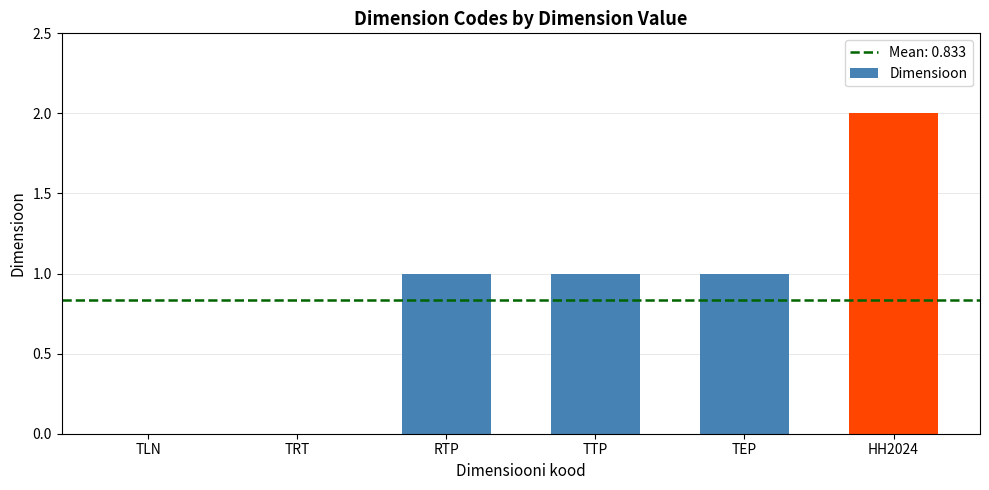

Approximately how many times larger is the value at TEP compared to TTP?

1.0